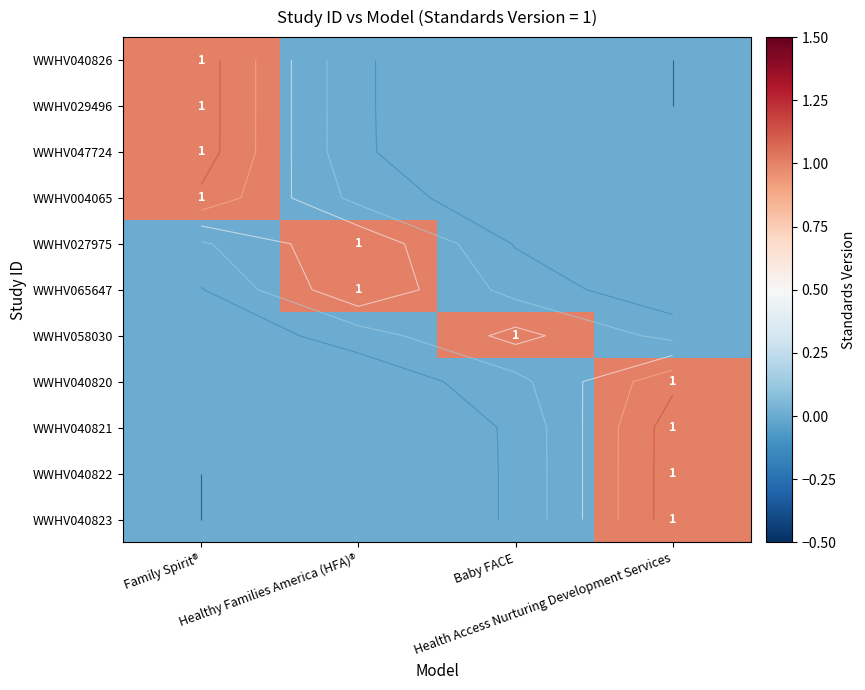

Which category has the highest value across all series?

Family Spirit®